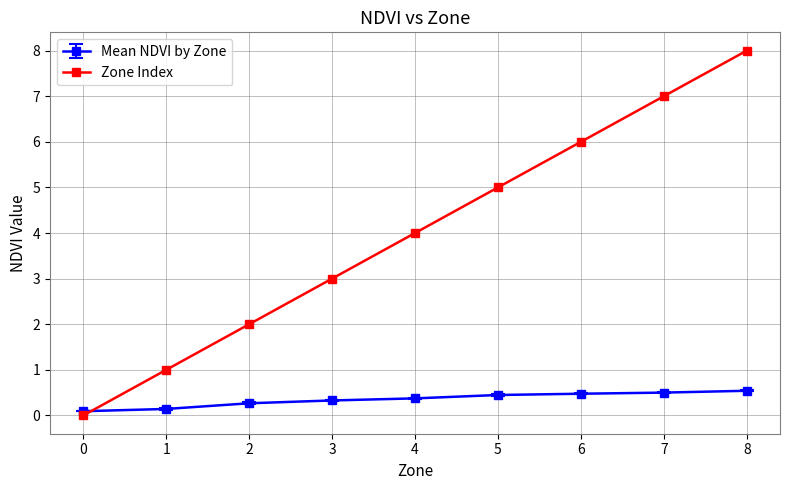

Which series has the largest range (max minus min)?

Zone Index